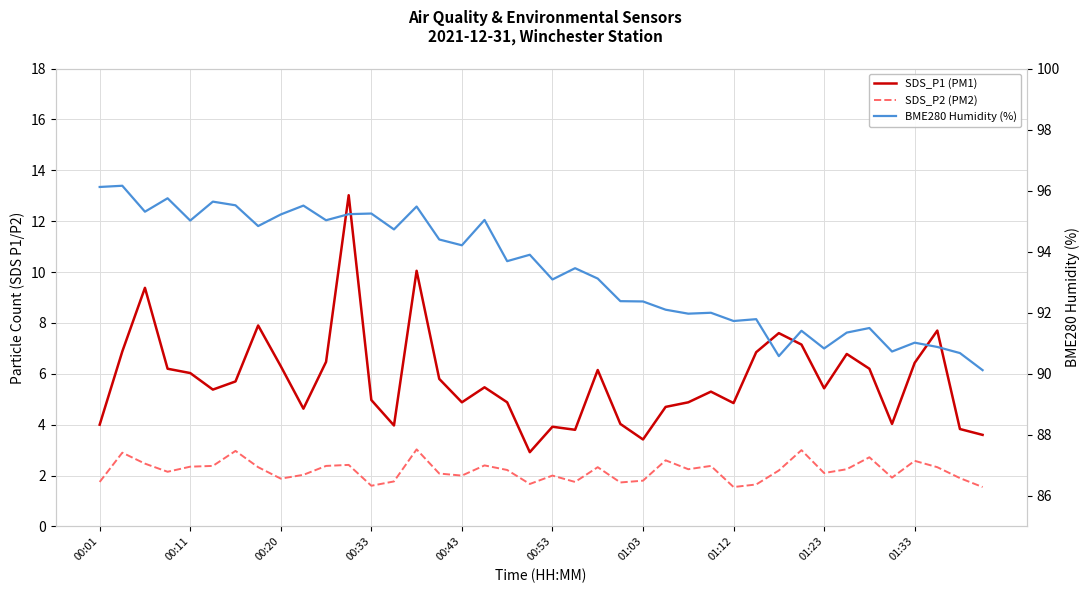

Reading left to right, list all the values displayed in this chart.

SDS_P1 (PM1): 4.0	6.9	9.4	6.2	6.0	5.4	5.7	7.9	6.3	4.6	6.5	13.0	5.0	4.0	10.1	5.8	4.9	5.5	4.9	2.9	3.9	3.8	6.2	4.0	3.4	4.7	4.9	5.3	4.8	6.8	7.6	7.2	5.4	6.8	6.2	4.0	6.4	7.7	3.8	3.6
SDS_P2 (PM2): 1.8	2.9	2.5	2.1	2.4	2.4	3.0	2.3	1.9	2.0	2.4	2.4	1.6	1.8	3.0	2.1	2.0	2.4	2.2	1.7	2.0	1.8	2.3	1.7	1.8	2.6	2.2	2.4	1.6	1.6	2.2	3.0	2.1	2.2	2.7	1.9	2.6	2.3	1.9	1.6
BME280 Humidity (%): 96.1	96.2	95.3	95.8	95.0	95.6	95.5	94.8	95.2	95.5	95.0	95.2	95.2	94.7	95.5	94.4	94.2	95.0	93.7	93.9	93.1	93.5	93.1	92.4	92.4	92.1	92.0	92.0	91.7	91.8	90.6	91.4	90.8	91.3	91.5	90.7	91.0	90.9	90.7	90.1